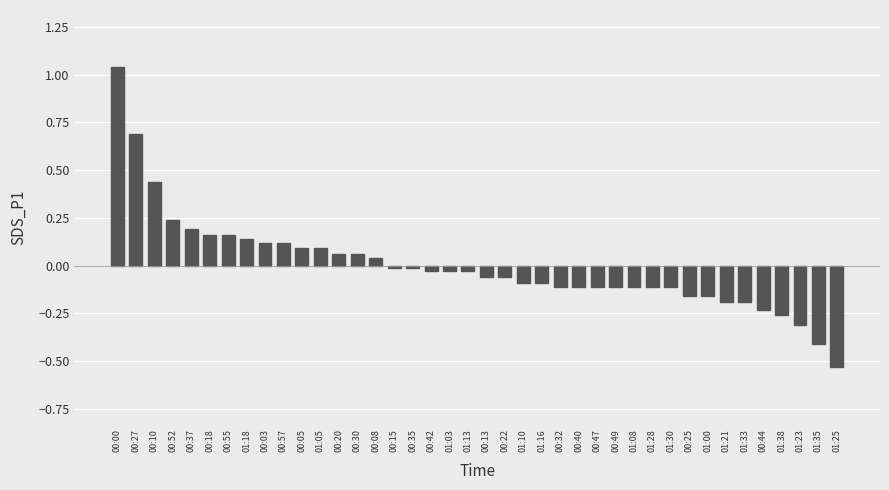

Does the chart contain stacked bars?

No